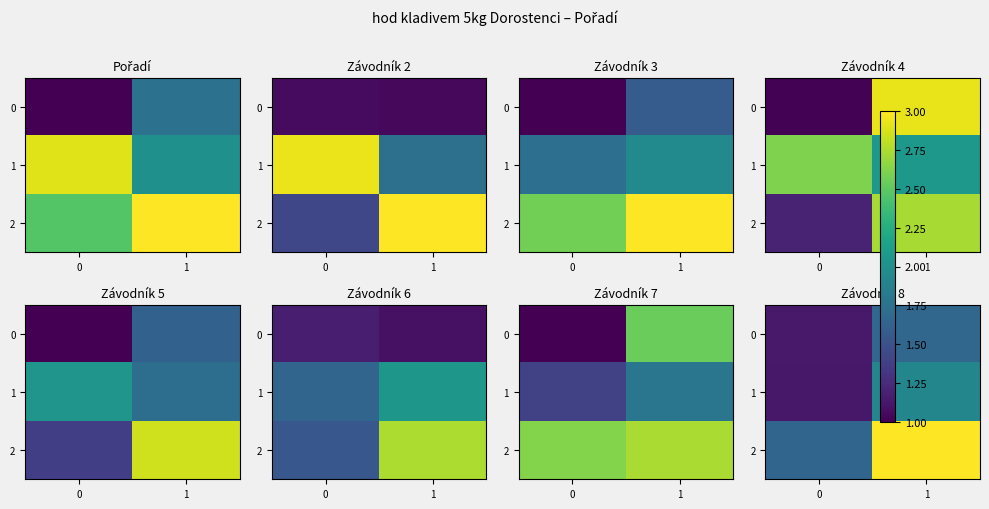

What is the difference between the highest and lowest values at 0?

0.5